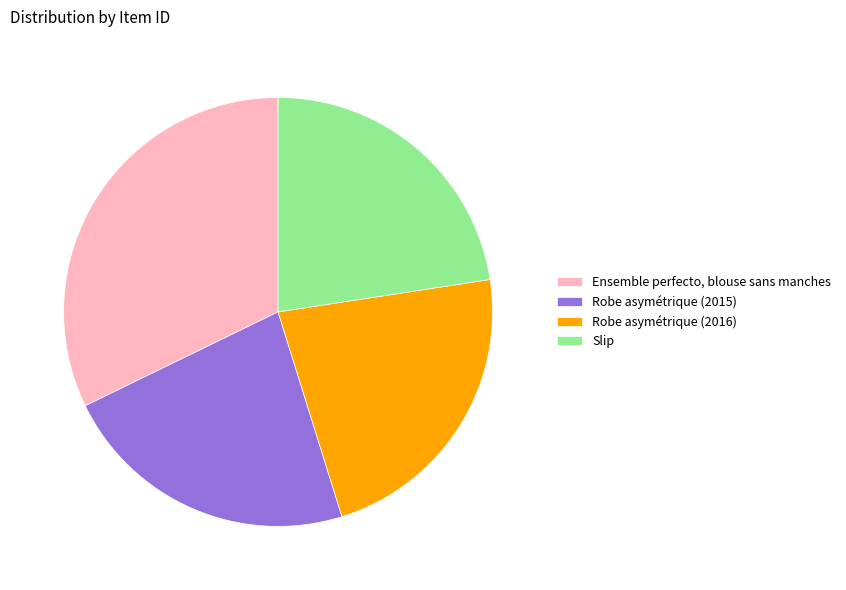

Which category has the biggest portion of the pie?

Ensemble perfecto, blouse sans manches